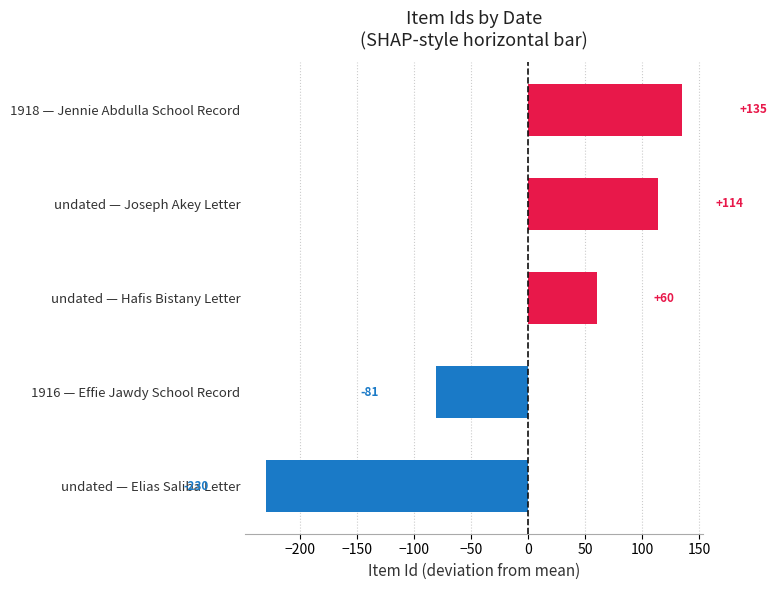

What is the difference between the maximum and minimum values?

365.0